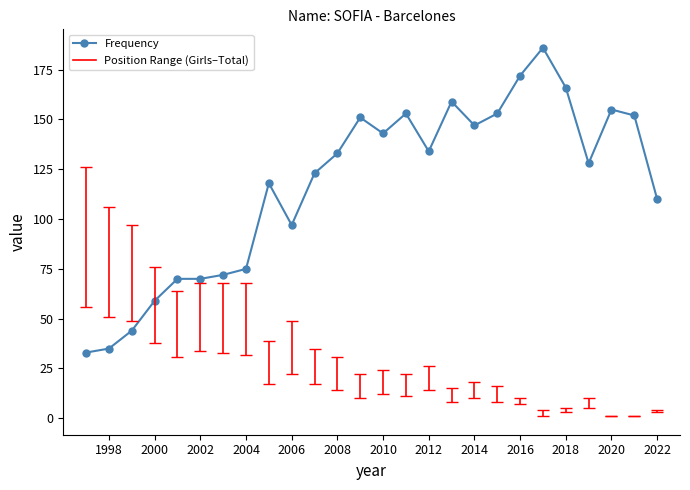

The Frequency series shows 87 at 2000. True or false?

False